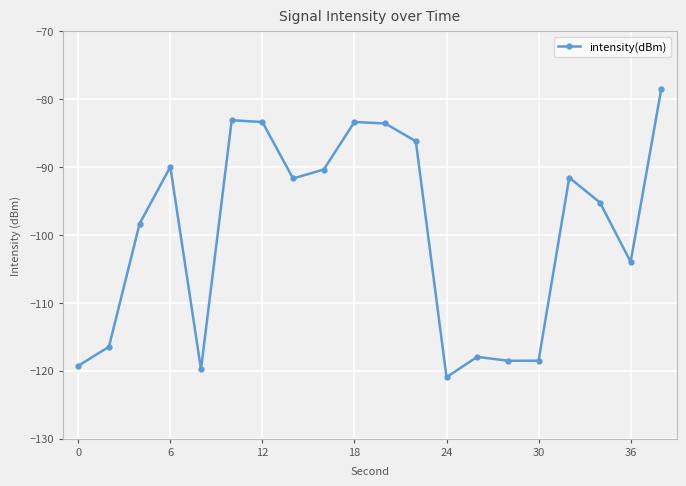

How many lines are shown in the chart?

1